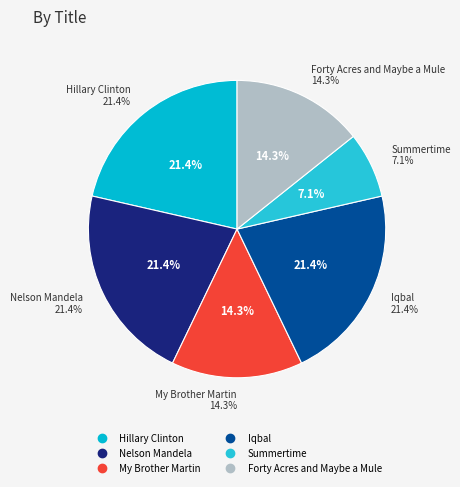

Is the sum of My Brother Martin and Summertime greater than half?

No